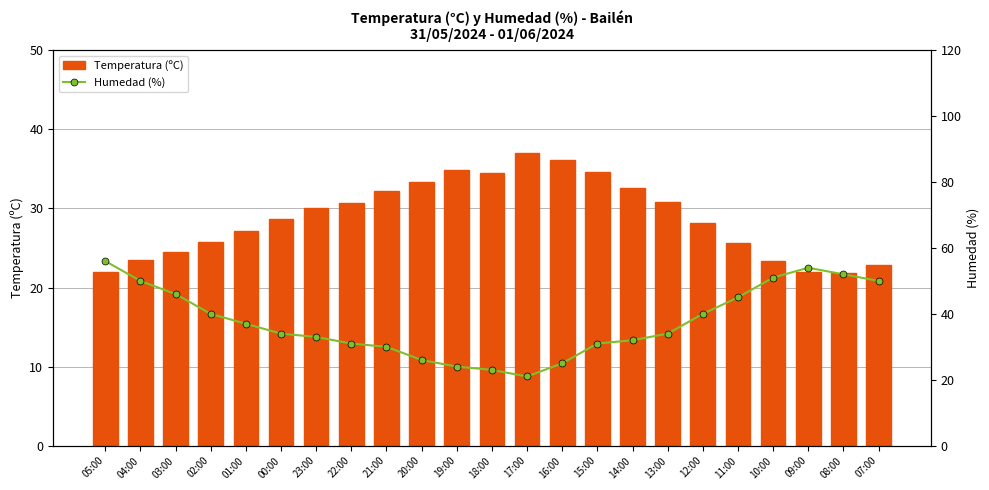

What are all the series names shown in the legend?

Temperatura (ºC), Humedad (%)